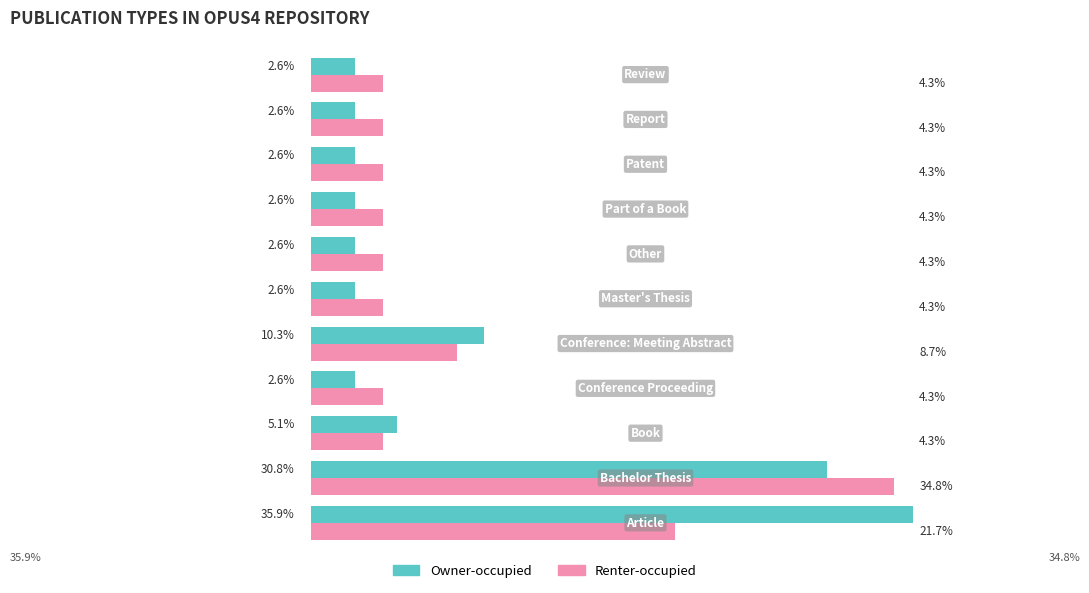

Rank the series by their maximum value, from lowest to highest.

Renter-occupied, Owner-occupied